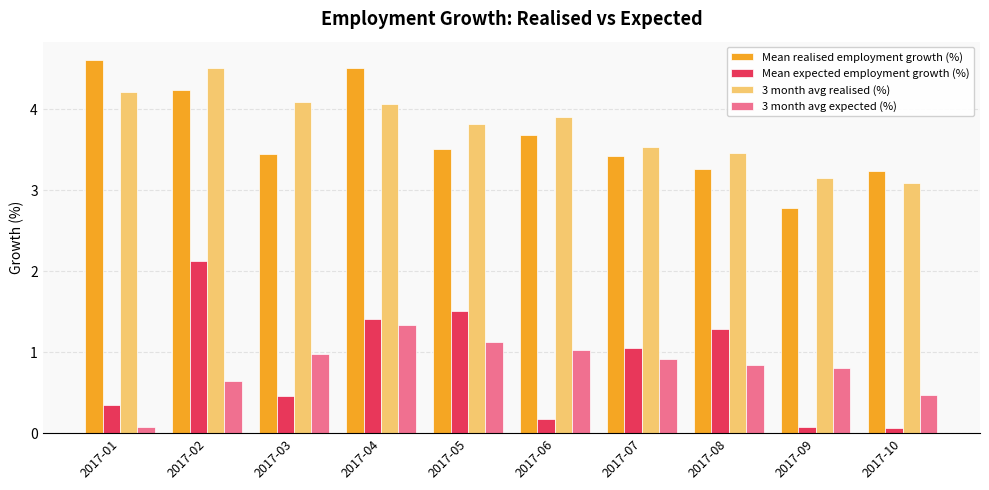

At how many categories does at least one series exceed 2?

10